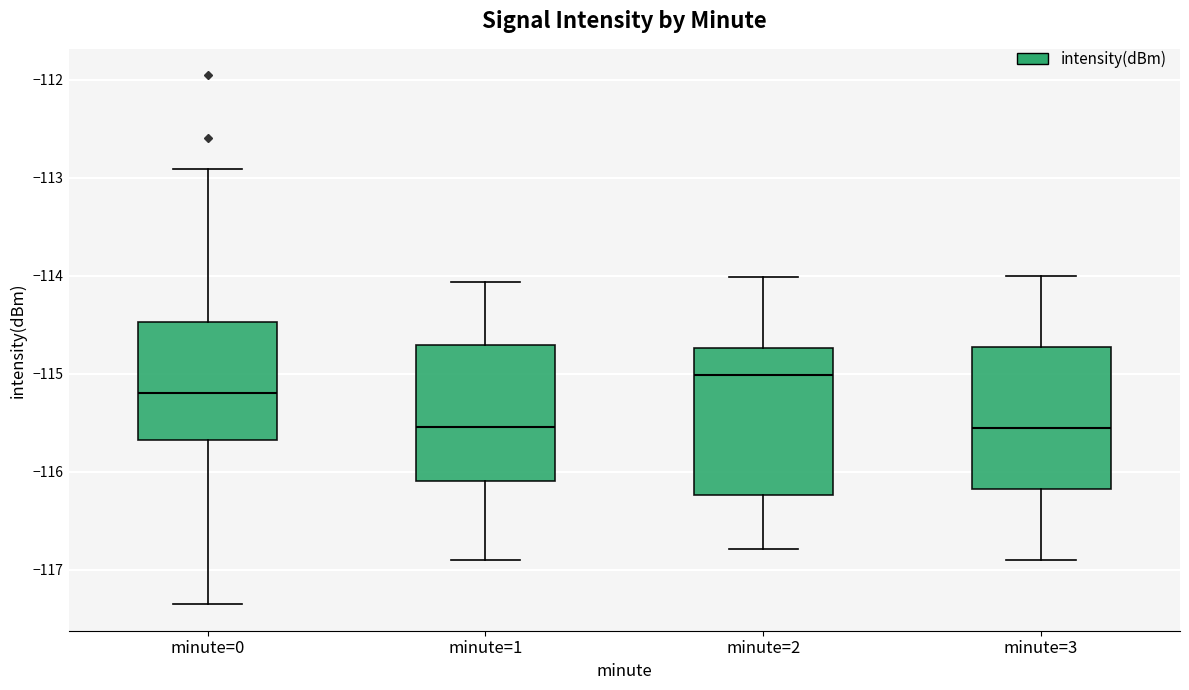

Where does the median line of the box for minute=0 sit on the y-axis? The values are not printed on the chart, so give them approximately, as read against the axis.

-115.2